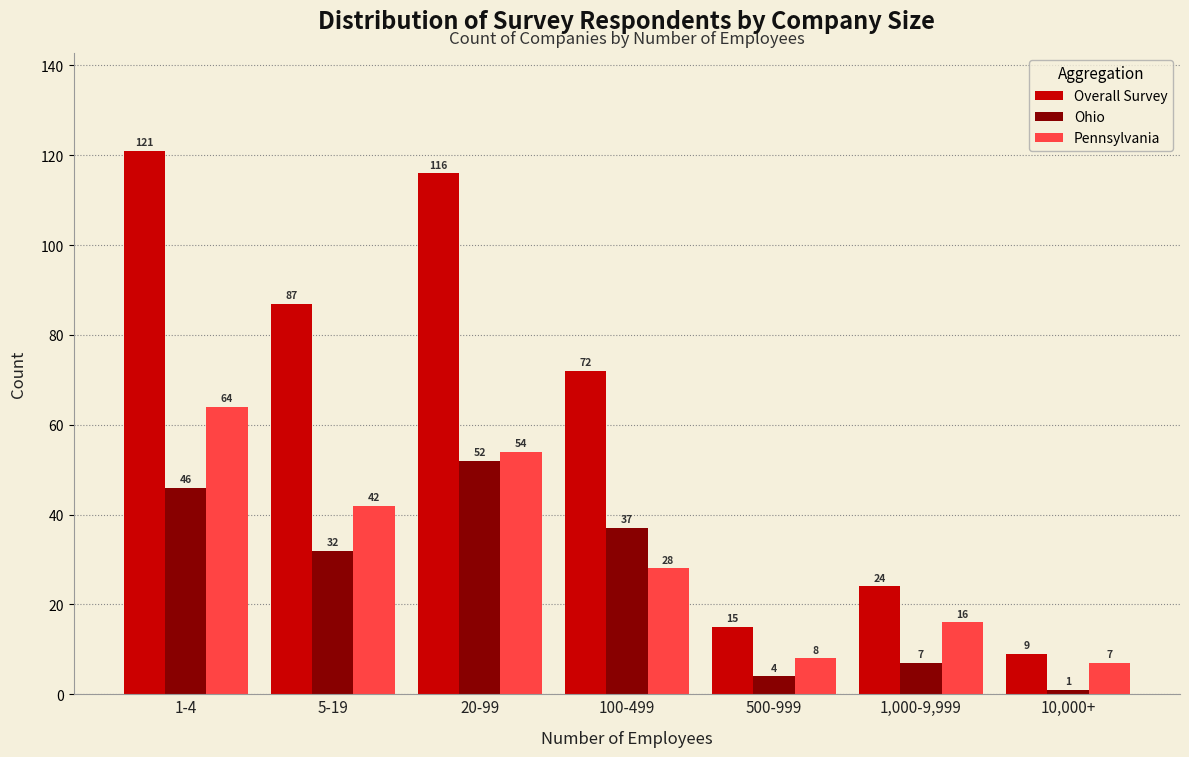

Reading left to right, list all the values displayed in this chart.

Overall Survey: 1-4=121	5-19=87	20-99=116	100-499=72	500-999=15	1,000-9,999=24	10,000+=9
Ohio: 1-4=46	5-19=32	20-99=52	100-499=37	500-999=4	1,000-9,999=7	10,000+=1
Pennsylvania: 1-4=64	5-19=42	20-99=54	100-499=28	500-999=8	1,000-9,999=16	10,000+=7